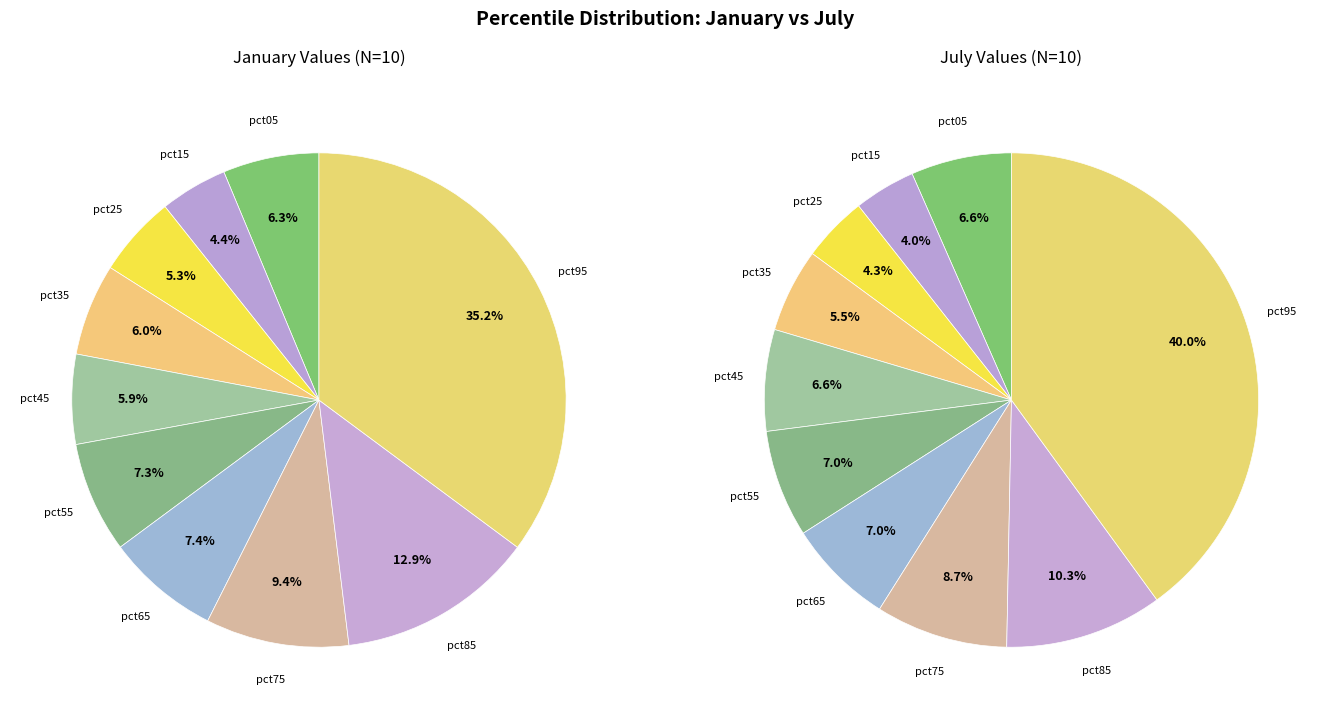

To the nearest percent, what percentage of the pie is 5?

7%